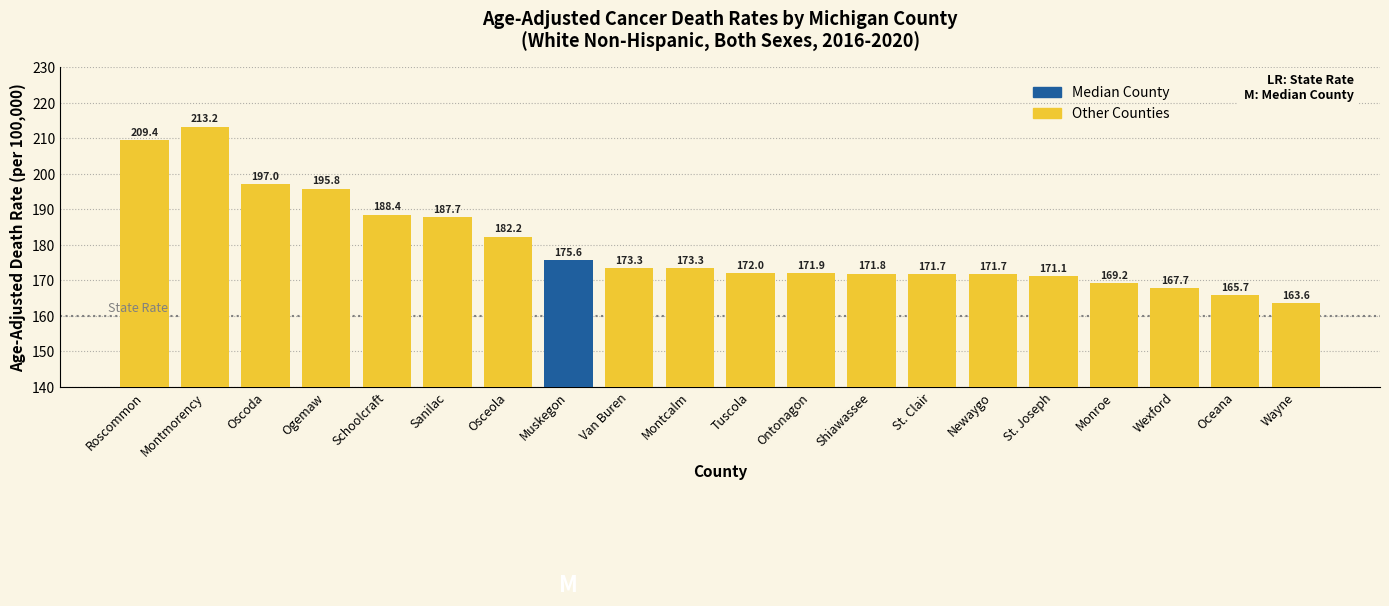

Between Van Buren and Monroe, which is larger?

Van Buren